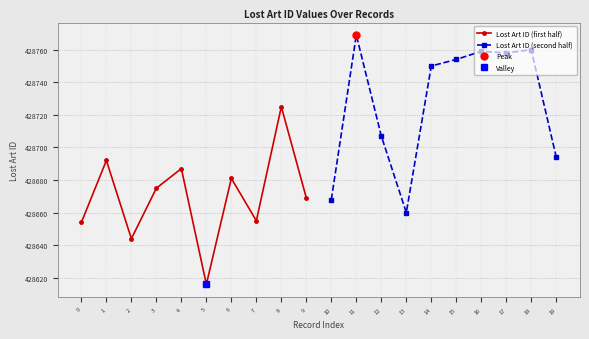

True or false: Lost Art ID (first half) has a value of 668216 at 0.

False